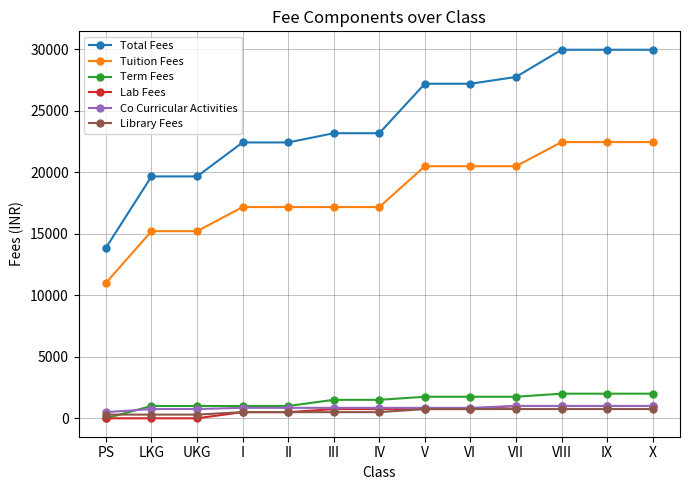

What is the difference between the second highest and minimum values in the Library Fees series?

450